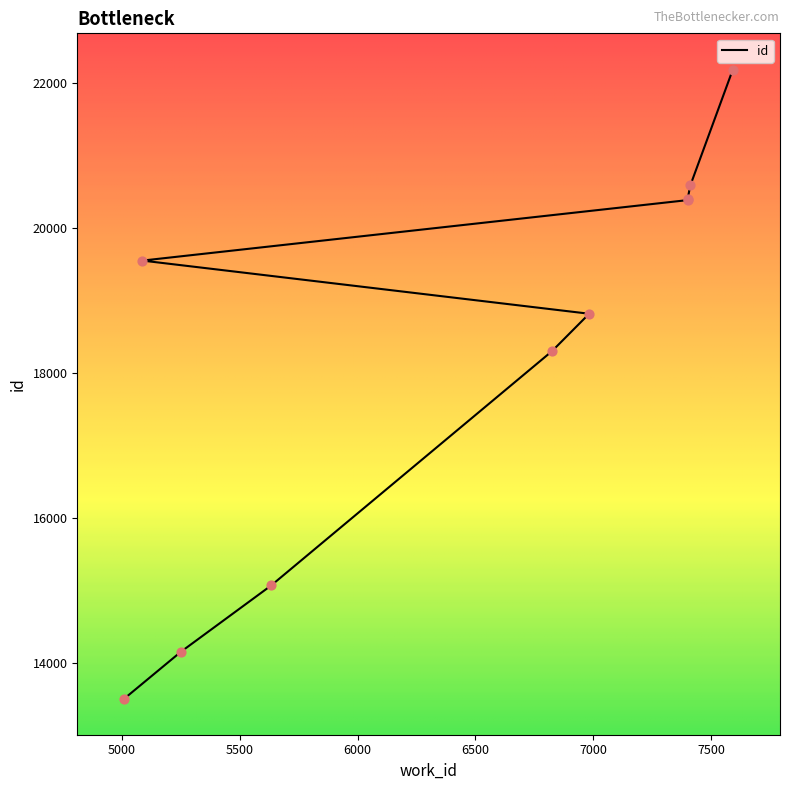

What is the change in value from 6824 to 7411?

+2291